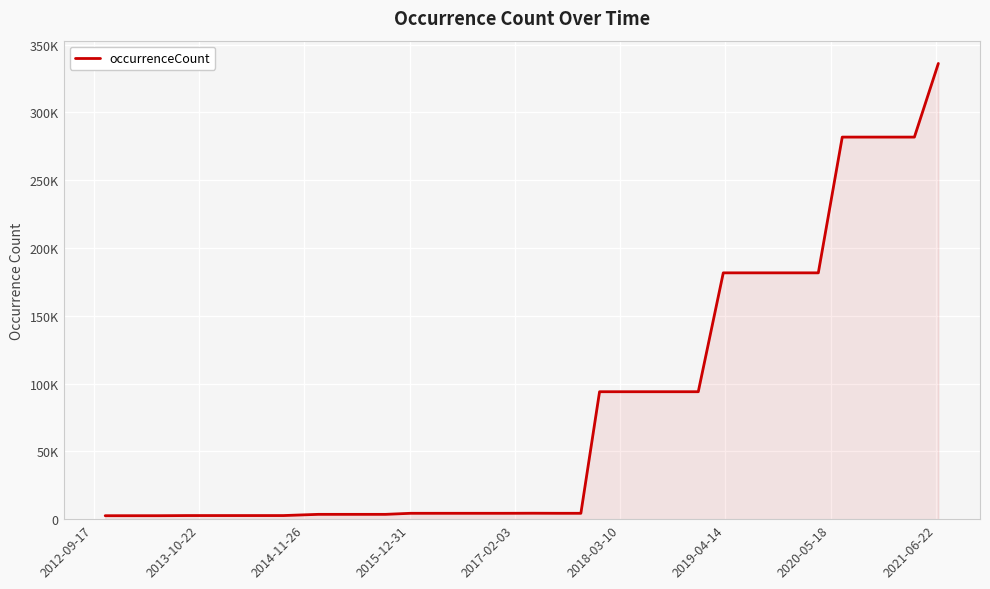

Does the chart have visible grid lines?

Yes